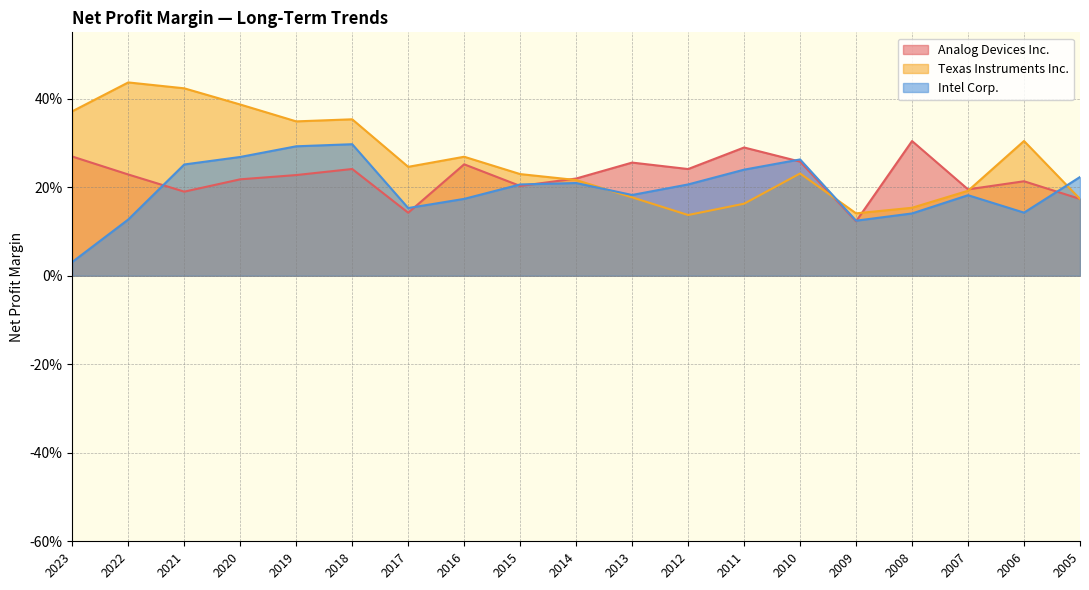

True or false: Texas Instruments Inc. has more than 0 points higher than both neighbors.

True